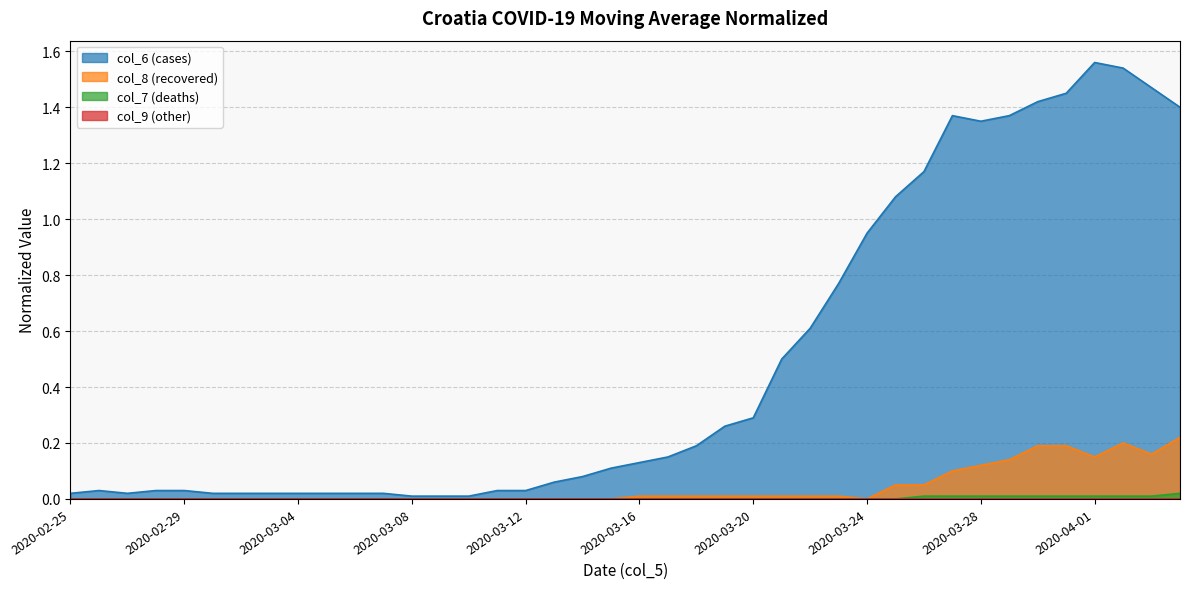

The col_6 (cases) series shows 1.6 at 2020-04-01. True or false?

True